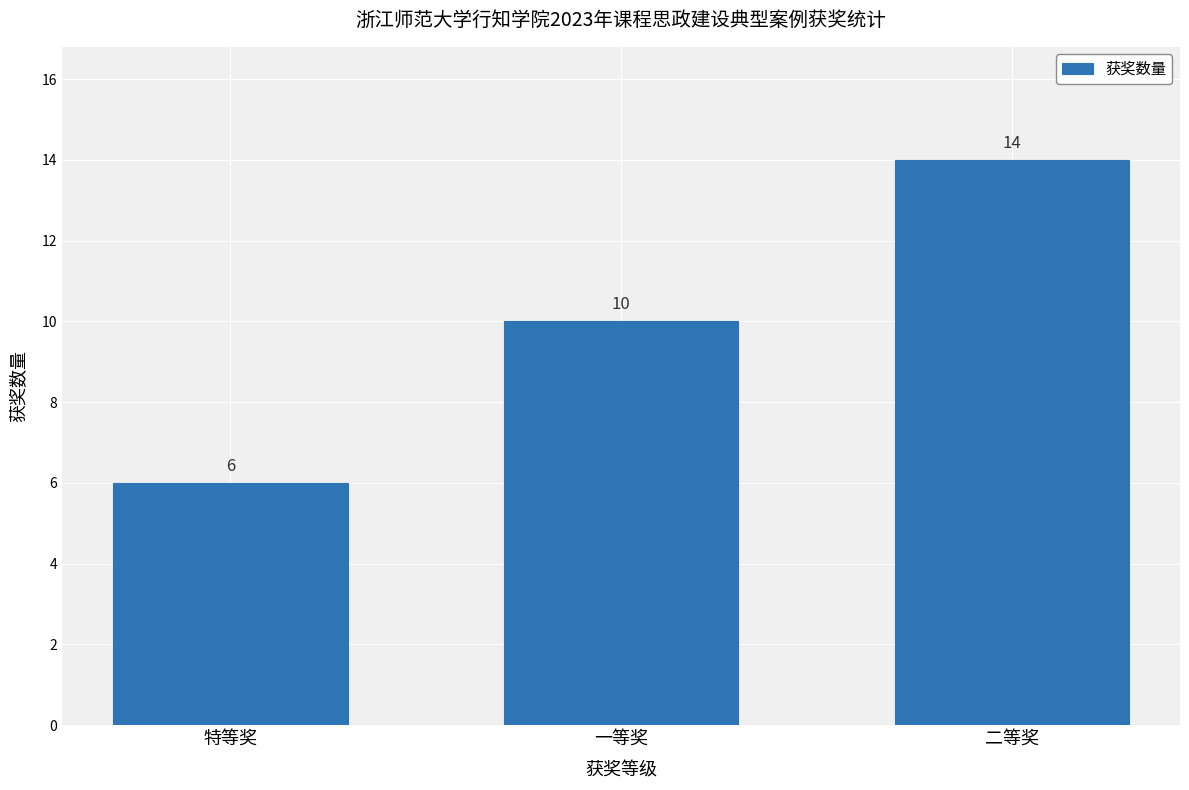

Which label corresponds to the smallest value in the chart?

特等奖